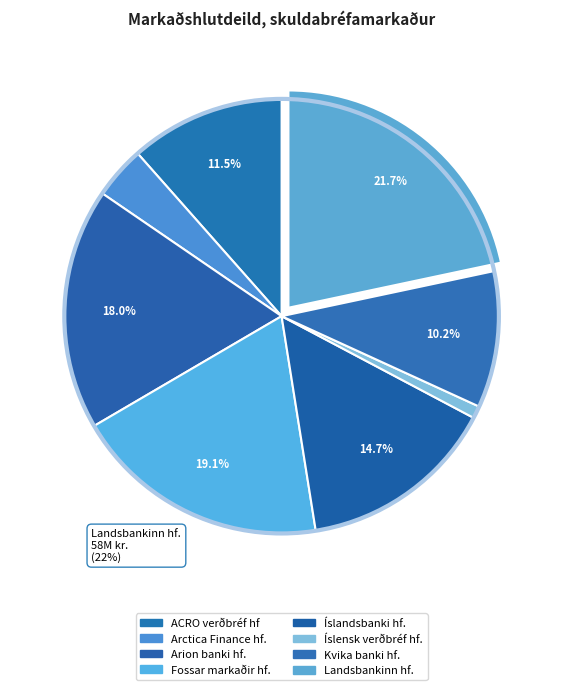

The Arctica Finance hf. slice represents 17% of the pie. True or false?

False